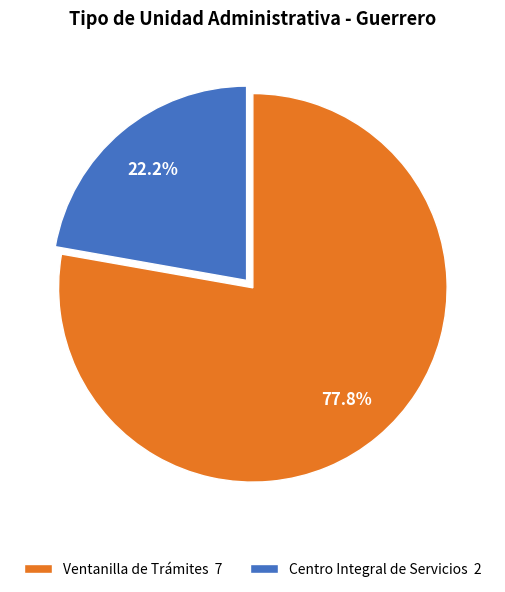

Which category has the smallest portion of the pie?

Centro Integral de Servicios